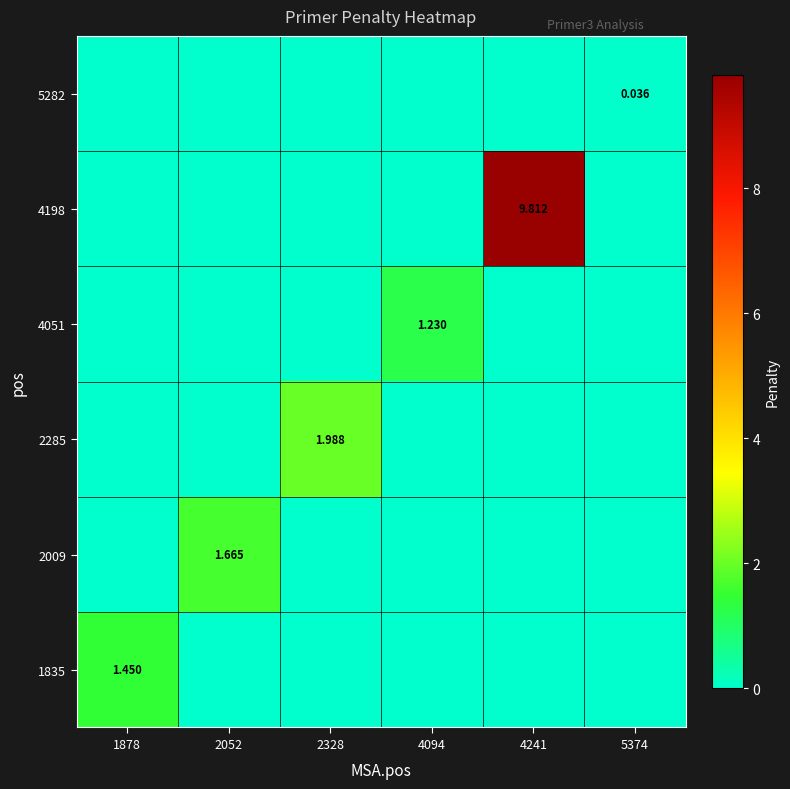

What is the average value of the 2009 series?

0.3